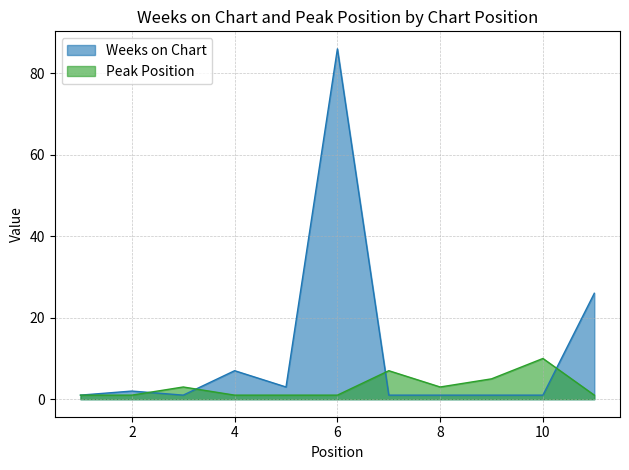

At which category does Weeks on Chart reach its first local peak?

2